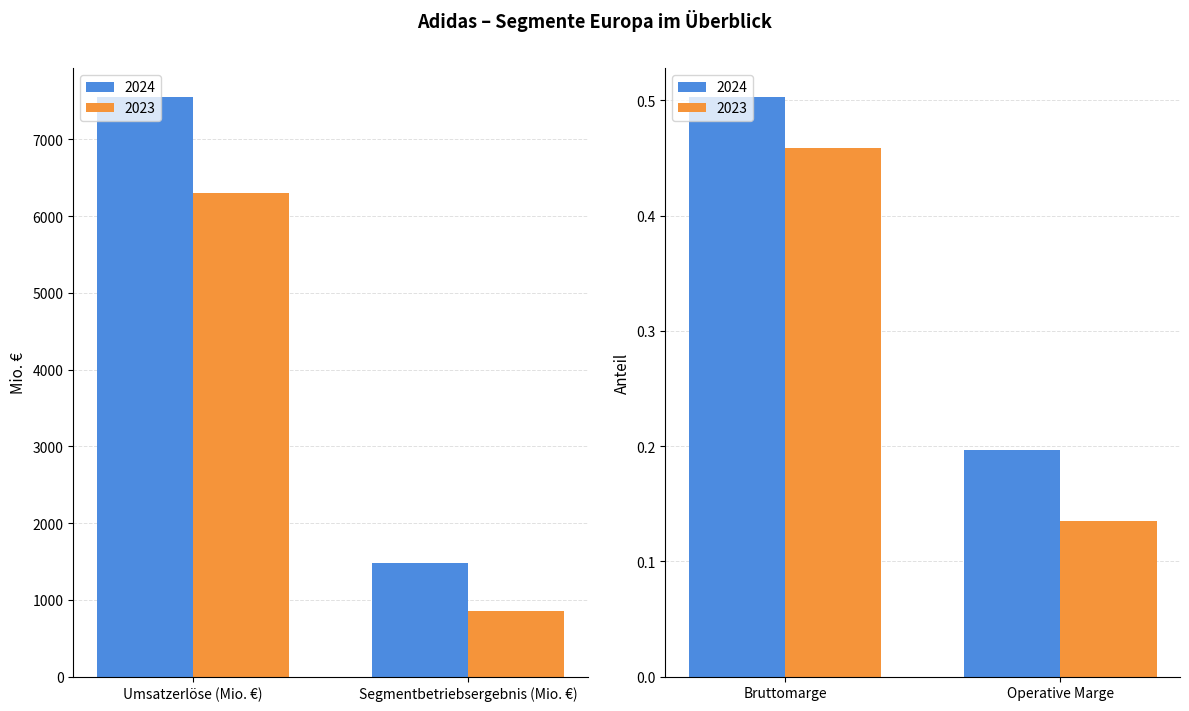

What is the label of the 3rd bar from the right?

Segmentbetriebsergebnis (Mio. €)